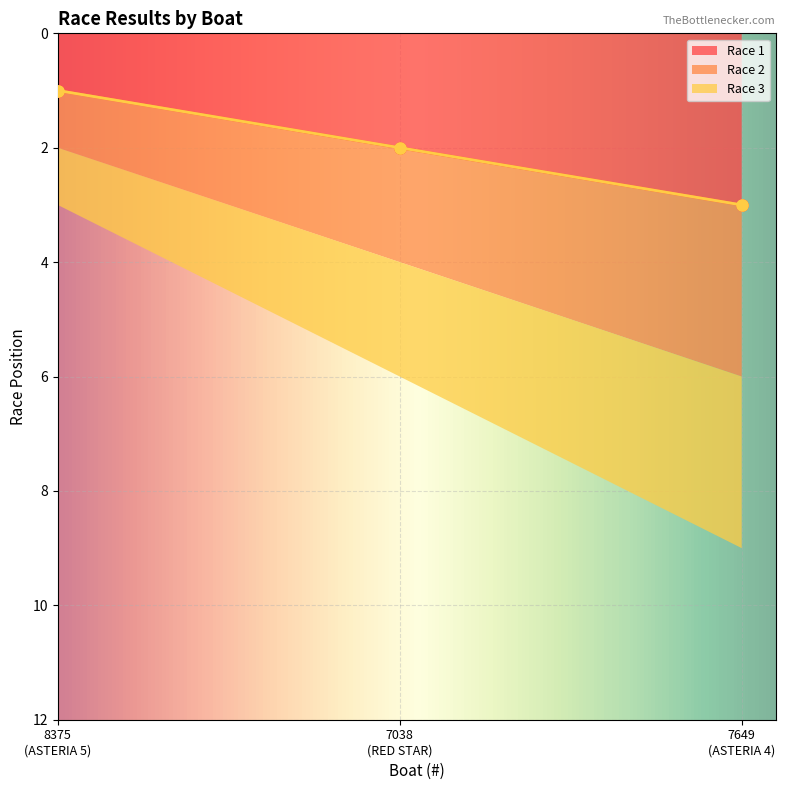

How many categories are shown in the chart?

3